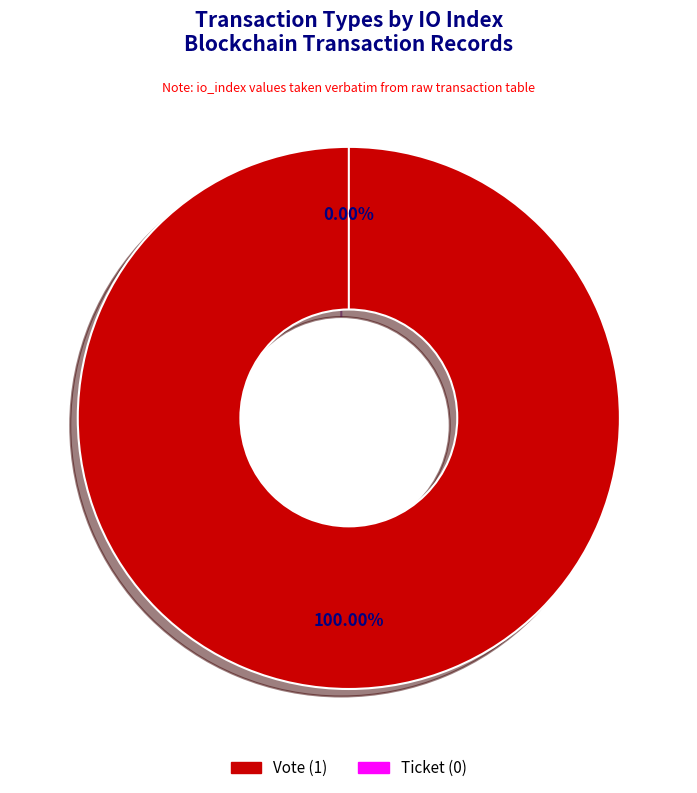

Between Vote and Ticket, which is larger?

Vote